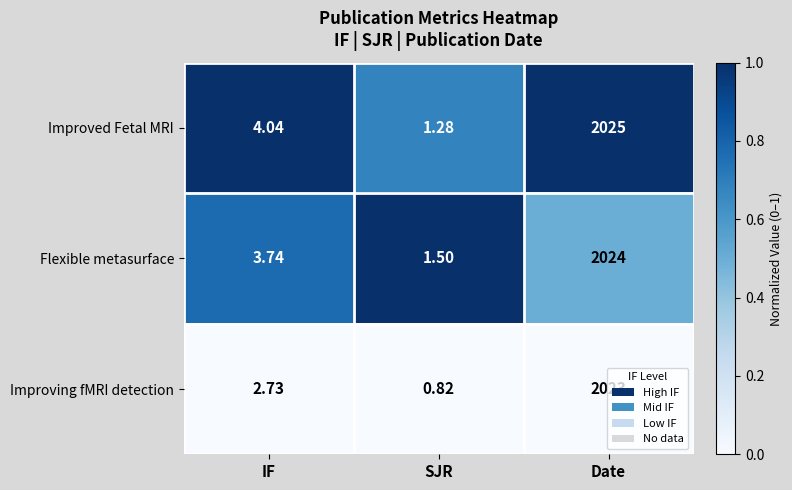

Which series has the largest range (max minus min)?

Improved Fetal MRI